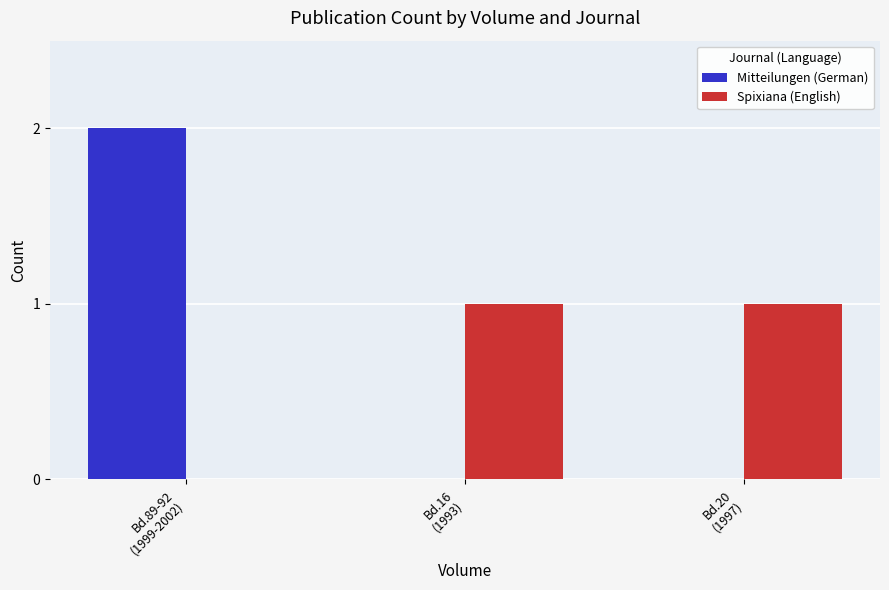

Which series has the largest range (max minus min)?

Mitteilungen (German)